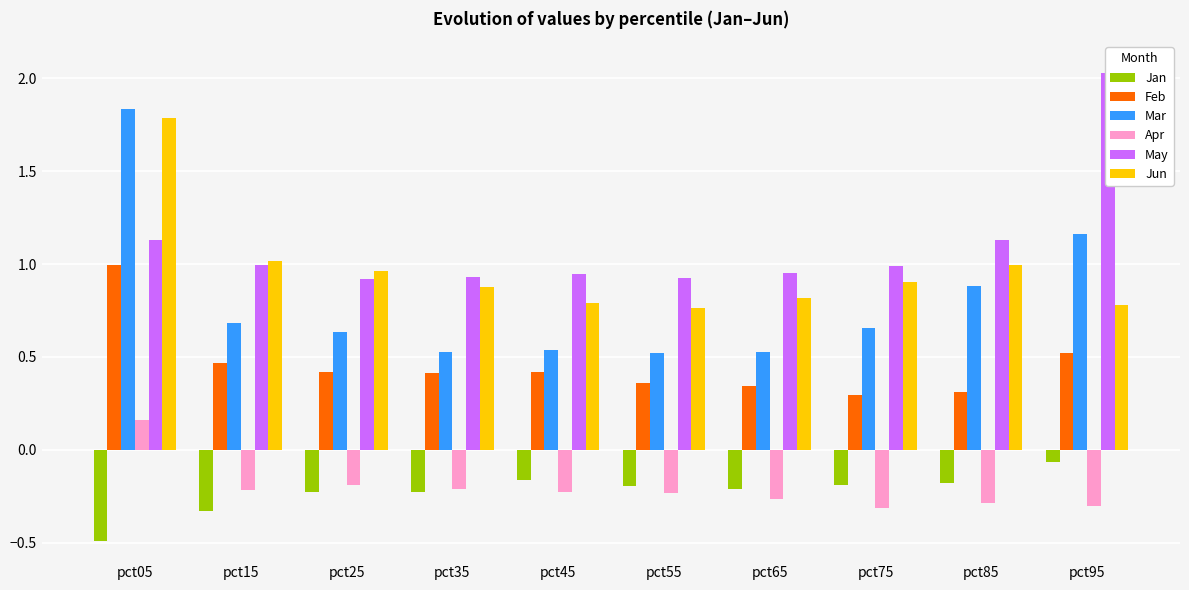

Which series has the widest spread of values?

Mar